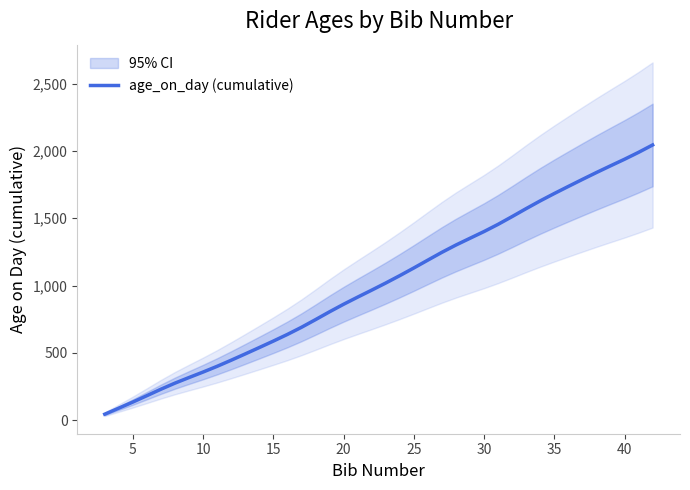

What is the maximum value for age_on_day (cumulative)?

2044.0